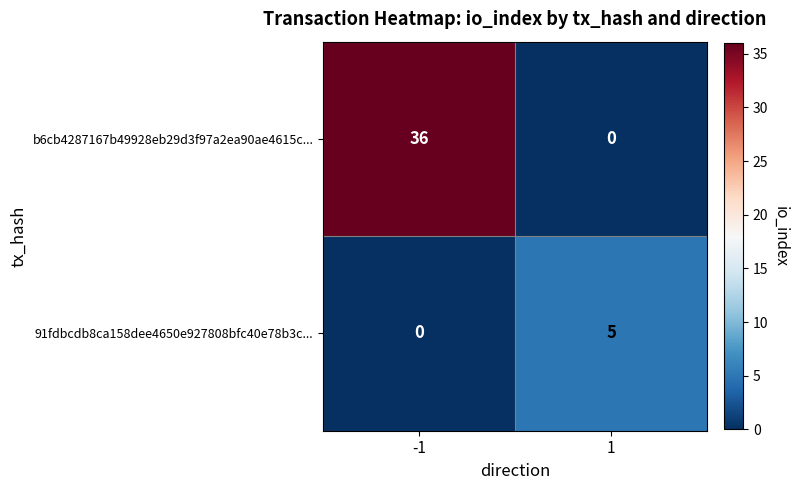

Reading left to right, transcribe all the data shown in this chart.

b6cb4287167b49928eb29d3f97a2ea90ae4615c...: -1=36	1=0
91fdbcdb8ca158dee4650e927808bfc40e78b3c...: -1=0	1=5